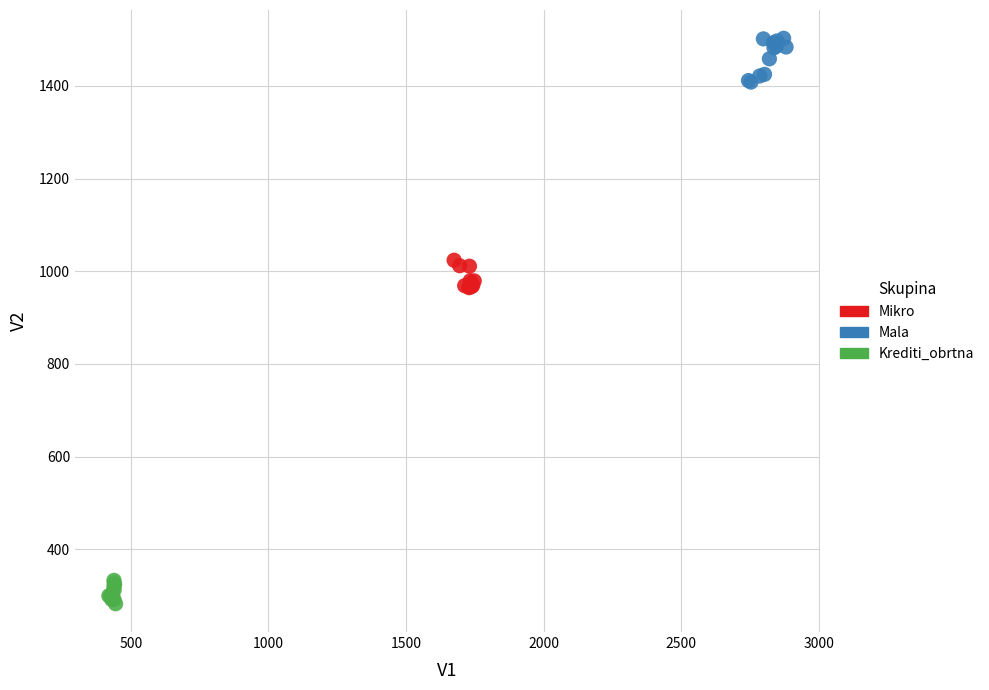

Which series reaches the maximum Y coordinate?

Mala